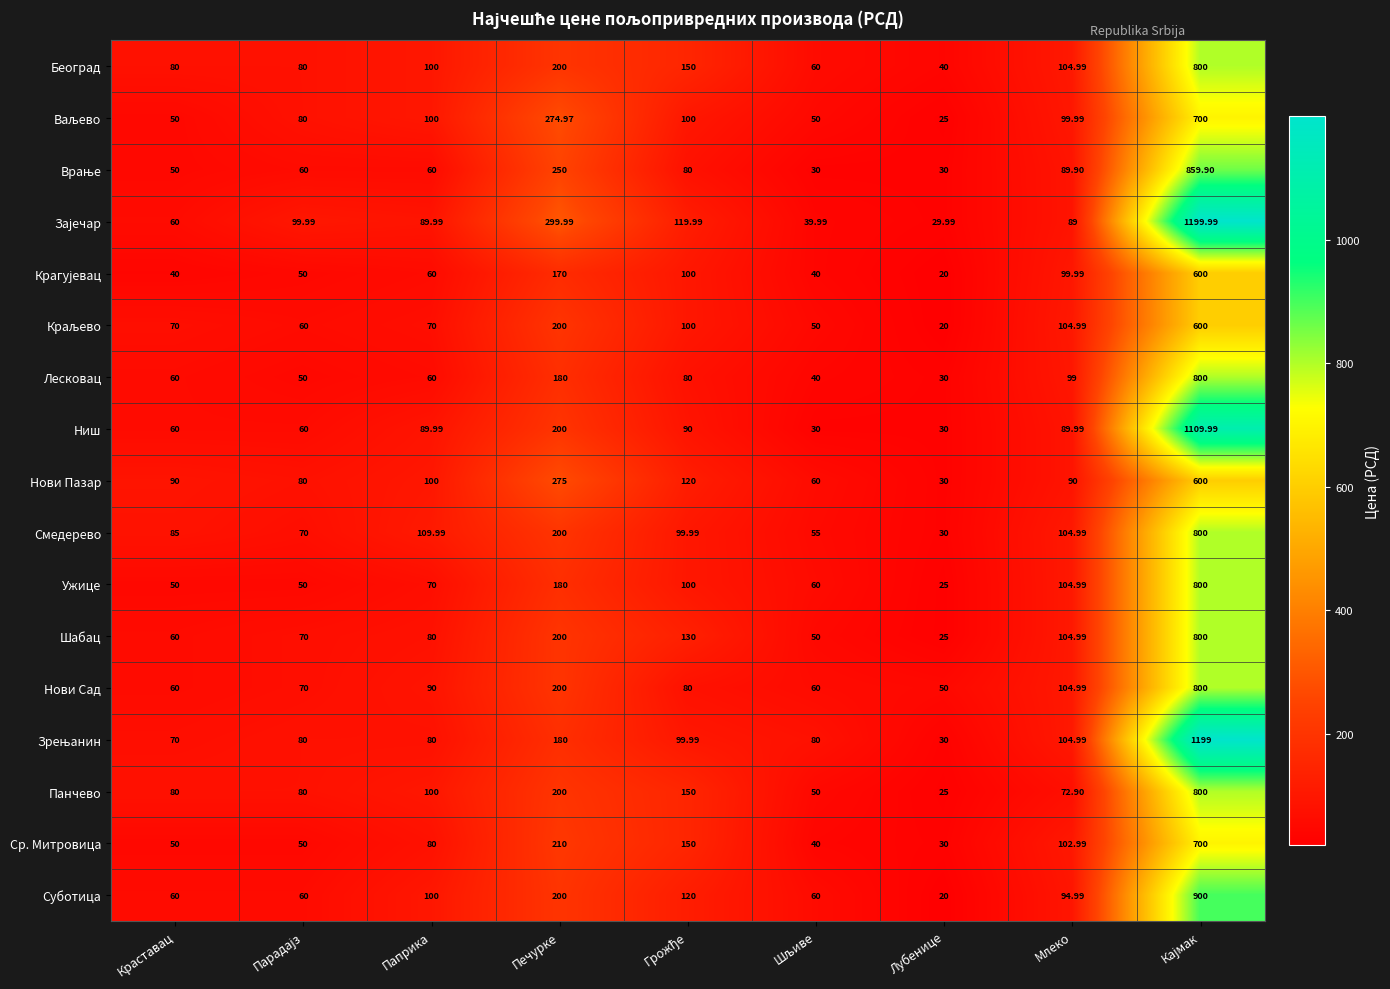

At which category does the chart reach its minimum across all series?

Лубенице